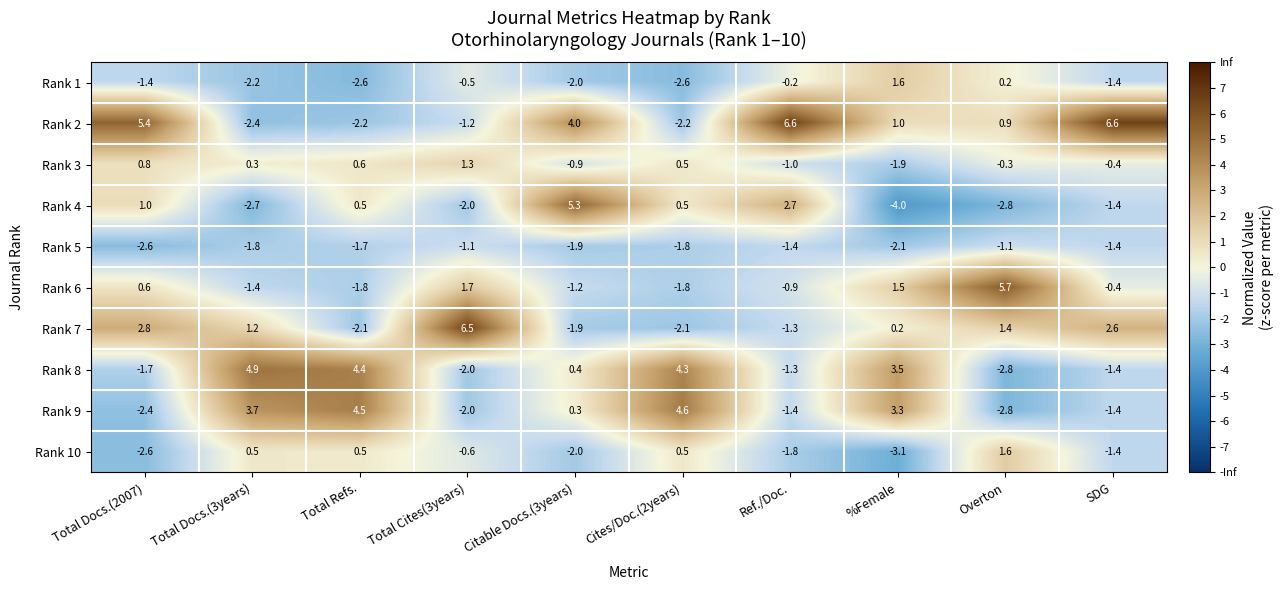

At which category does the chart reach its minimum across all series?

%Female